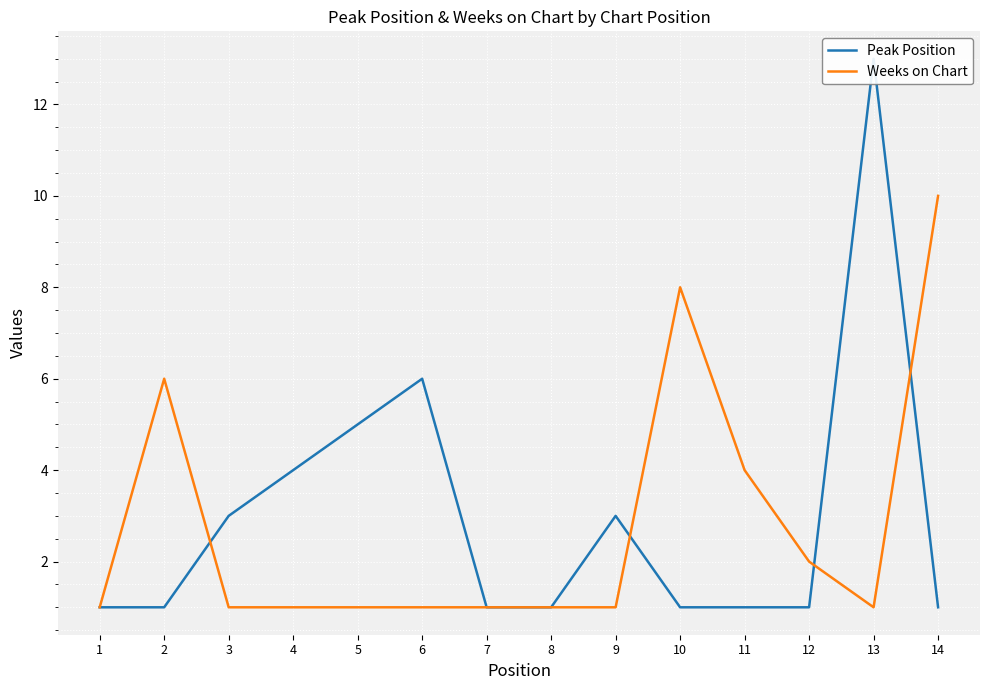

True or false: Weeks on Chart and Peak Position cross at least once.

True